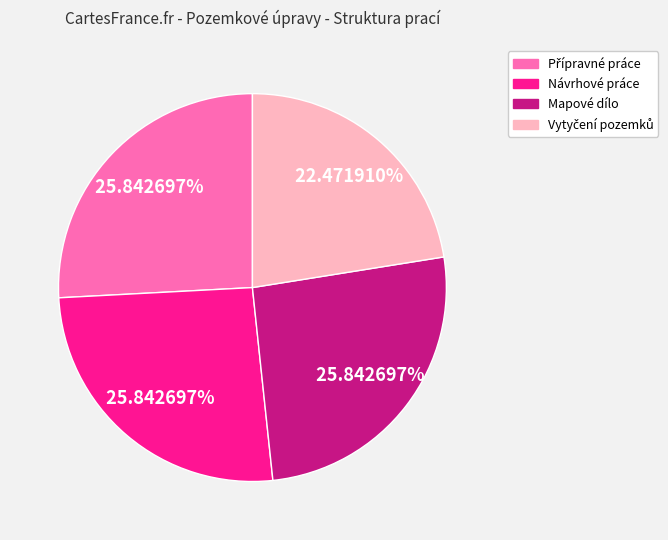

Does Mapové dílo represent more than half of the total?

No